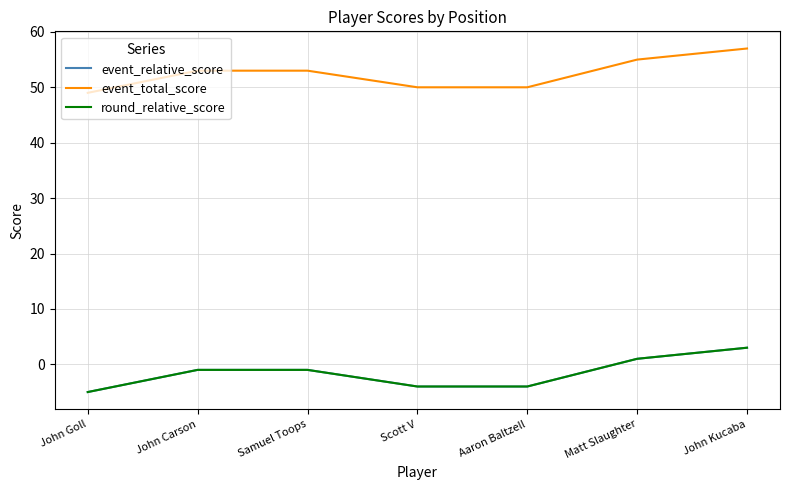

What position from the left is John Carson?

2